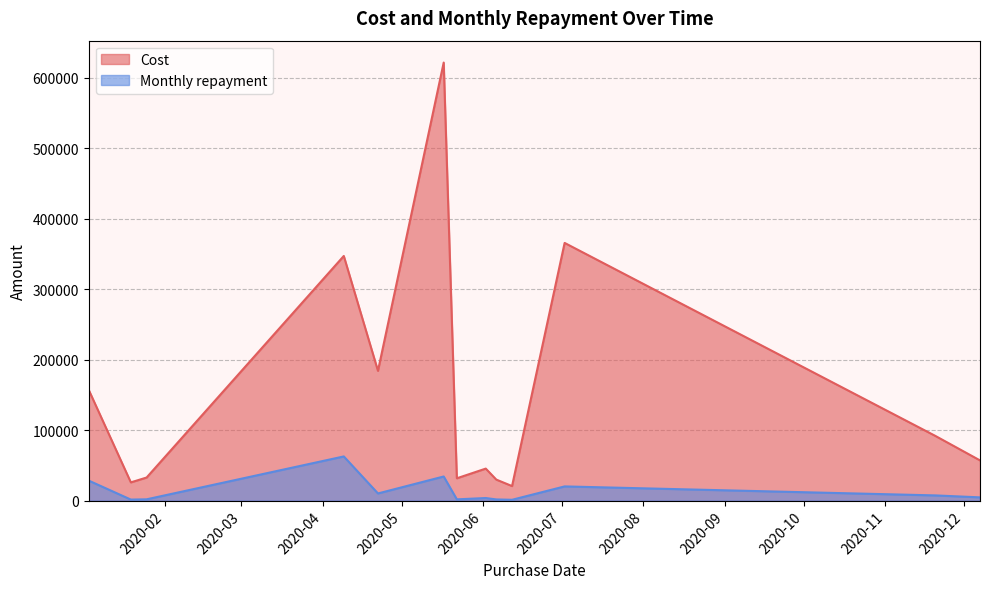

What is the average value of the Cost series?

154604.3